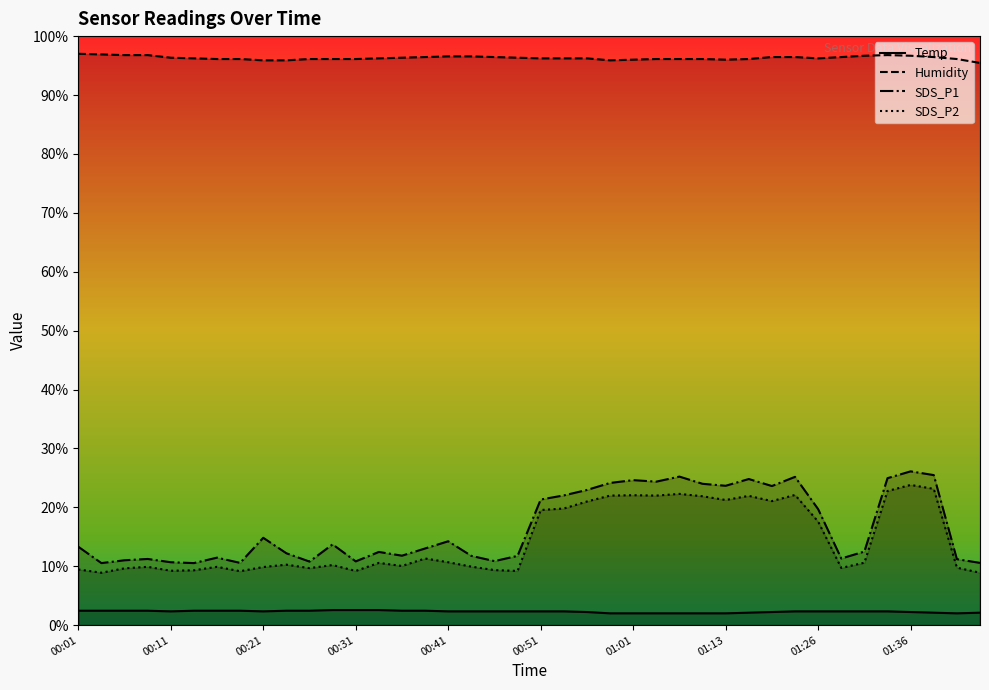

How many interior local valleys does the Temp series have?

3